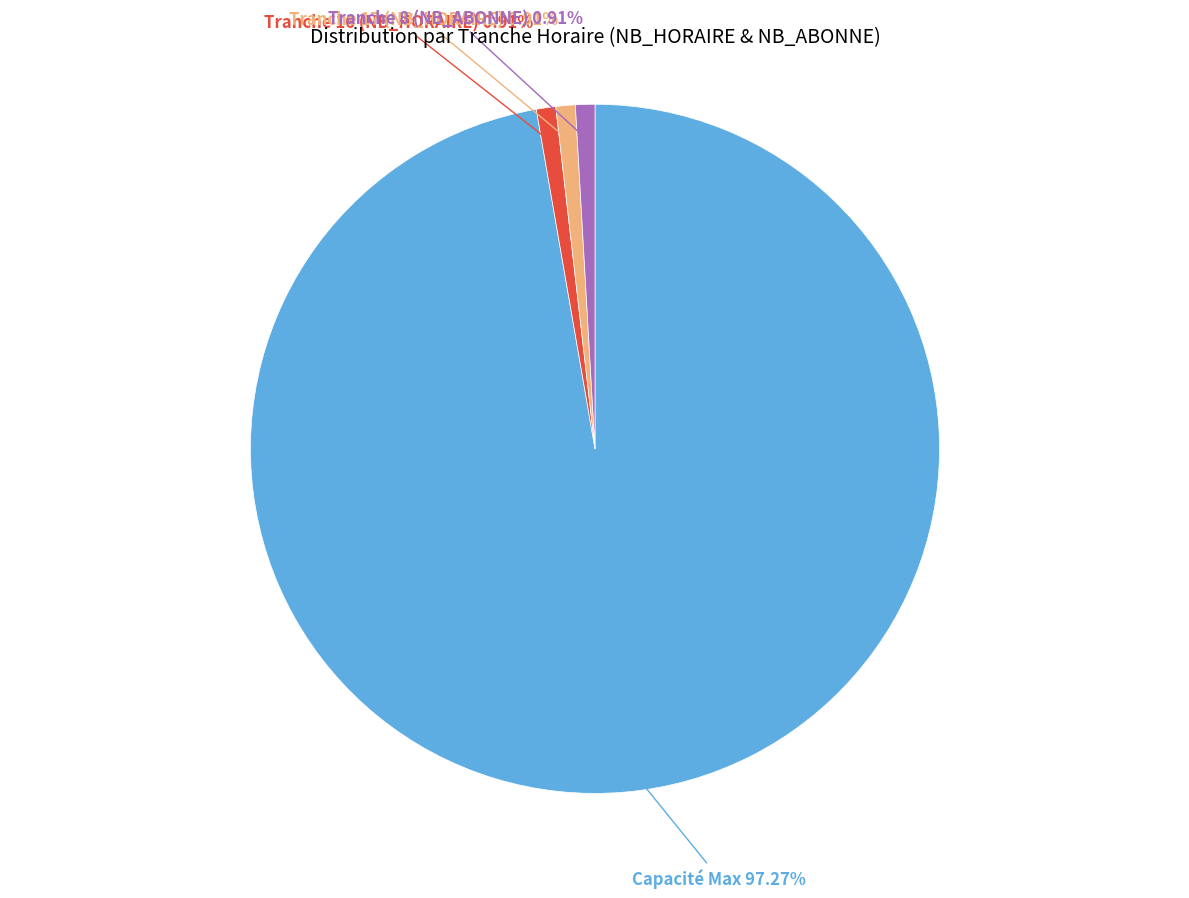

Does any single category account for the majority?

Yes